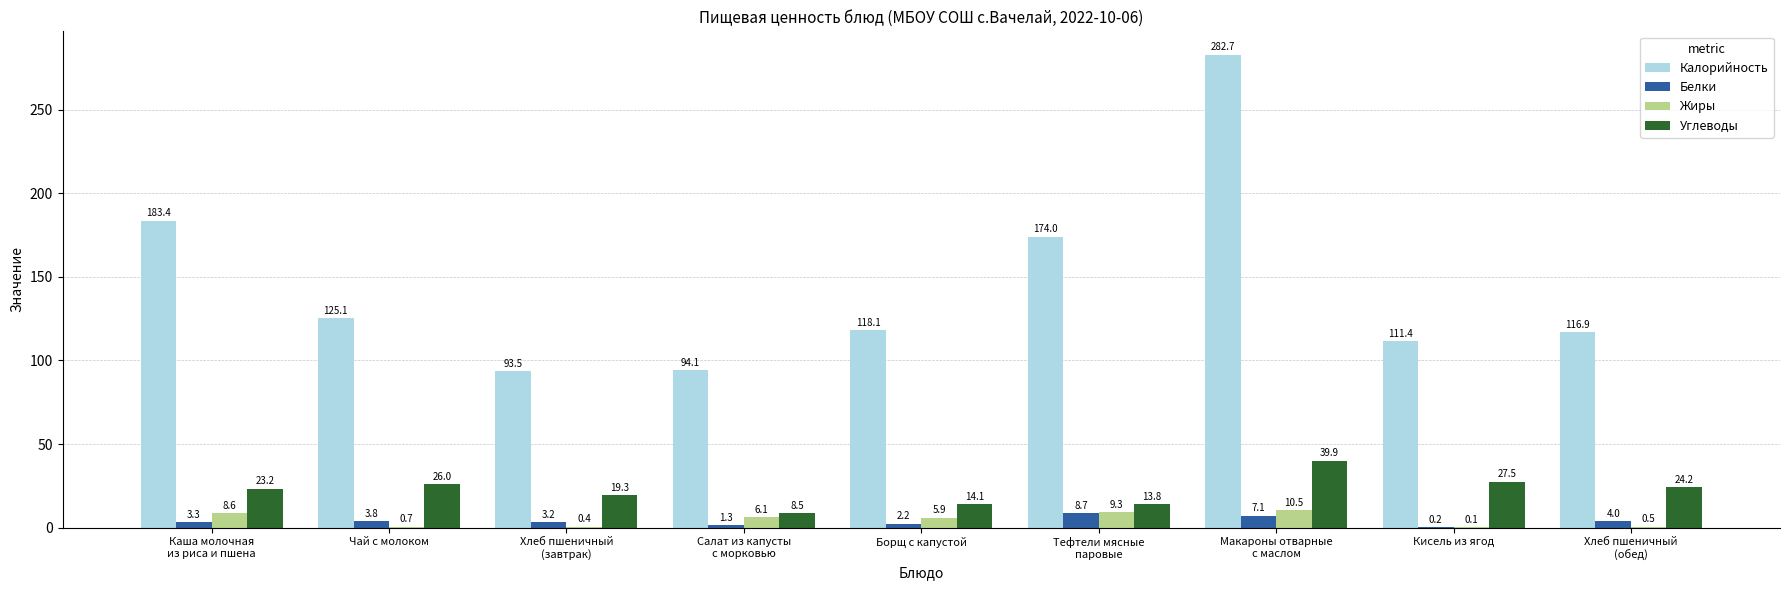

Where is Жиры nearest to the value 5?

Борщ с капустой